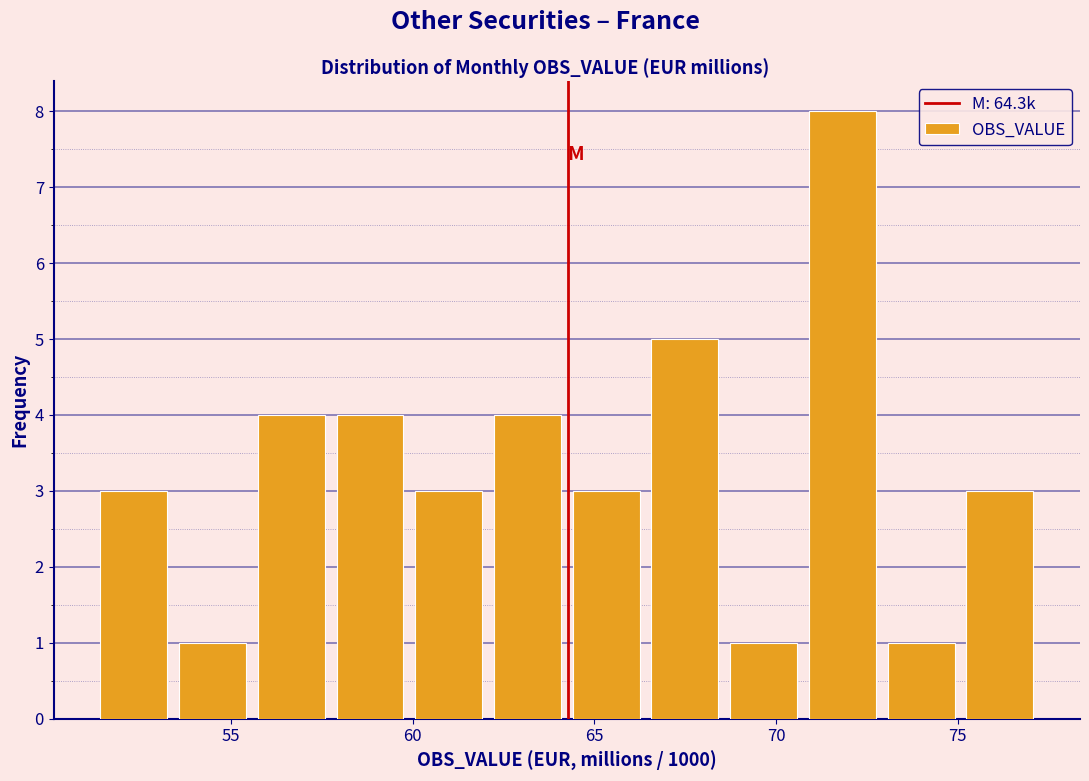

Reading left to right, list every bar in this chart as the range it spans on the x-axis followed by its height. Neither the bar edges nor the heights are printed on the chart, so give them approximately, as read against the axes.

51.0 to 53.5: 3
53.5 to 55.5: 1
55.5 to 57.5: 4
57.5 to 60.0: 4
60.0 to 62.0: 3
62.0 to 64.0: 4
64.0 to 66.5: 3
66.5 to 68.5: 5
68.5 to 70.5: 1
70.5 to 73.0: 8
73.0 to 75.0: 1
75.0 to 77.0: 3